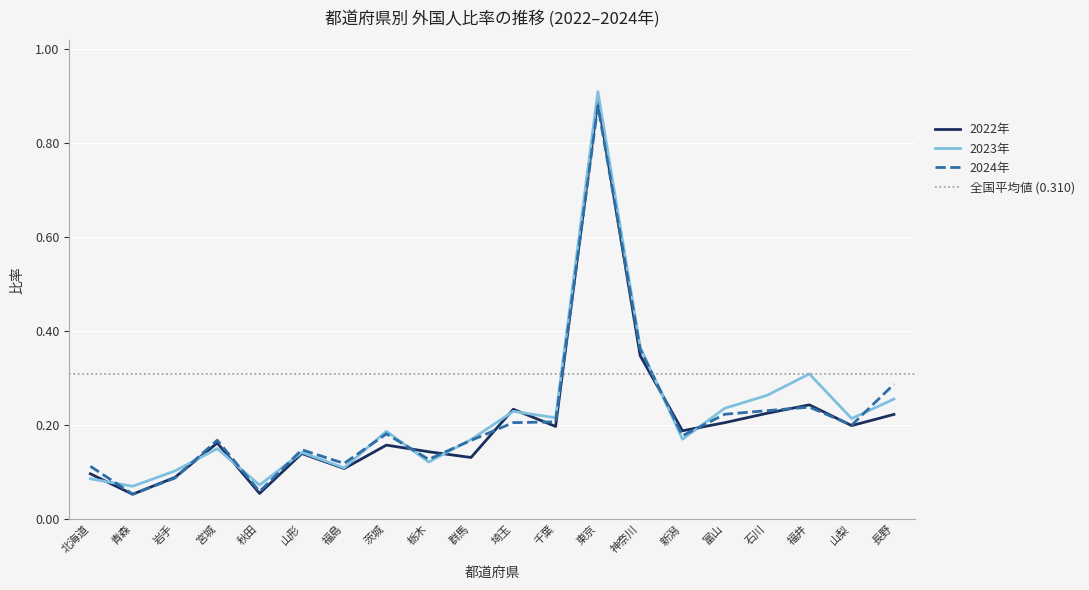

Reading left to right, extract all data points from this chart.

2022年: 0.1	0.1	0.1	0.2	0.1	0.1	0.1	0.2	0.1	0.1	0.2	0.2	0.9	0.3	0.2	0.2	0.2	0.2	0.2	0.2
2023年: 0.1	0.1	0.1	0.1	0.1	0.1	0.1	0.2	0.1	0.2	0.2	0.2	0.9	0.4	0.2	0.2	0.3	0.3	0.2	0.3
2024年: 0.1	0.1	0.1	0.2	0.1	0.1	0.1	0.2	0.1	0.2	0.2	0.2	0.9	0.4	0.2	0.2	0.2	0.2	0.2	0.3